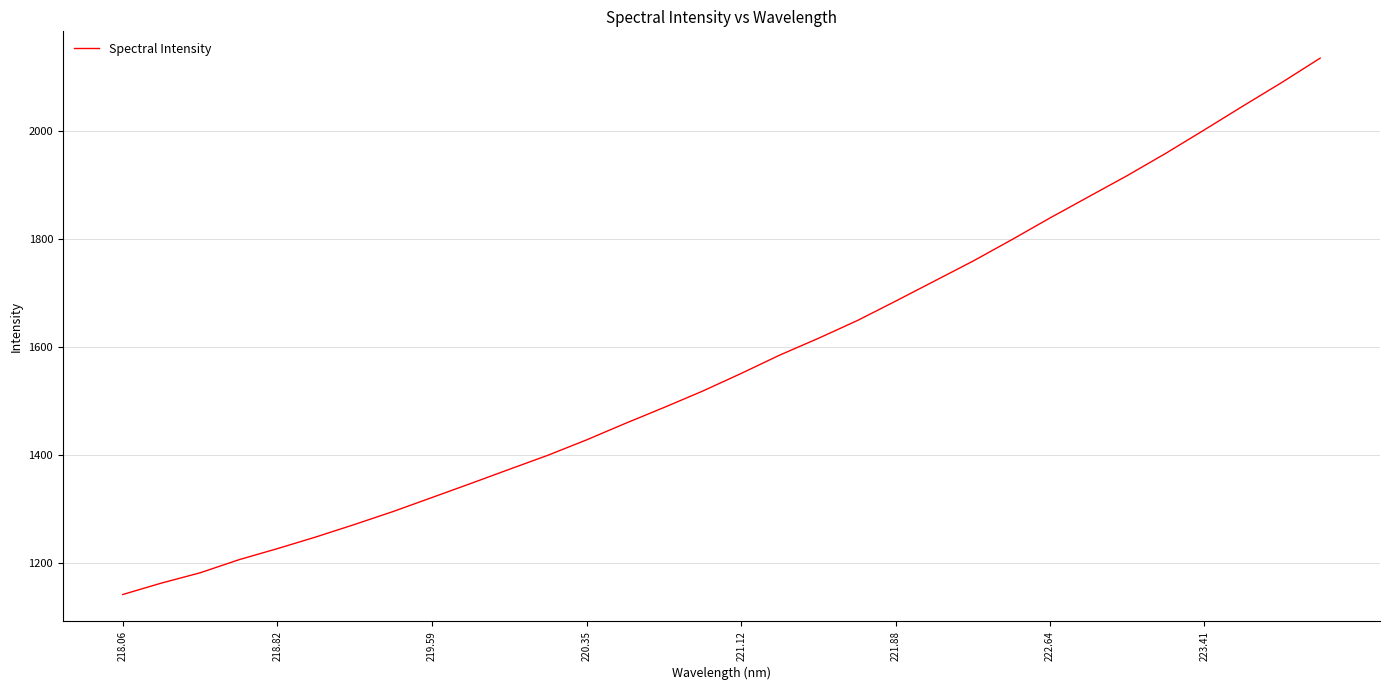

What is the maximum value shown in the chart?

2135.4